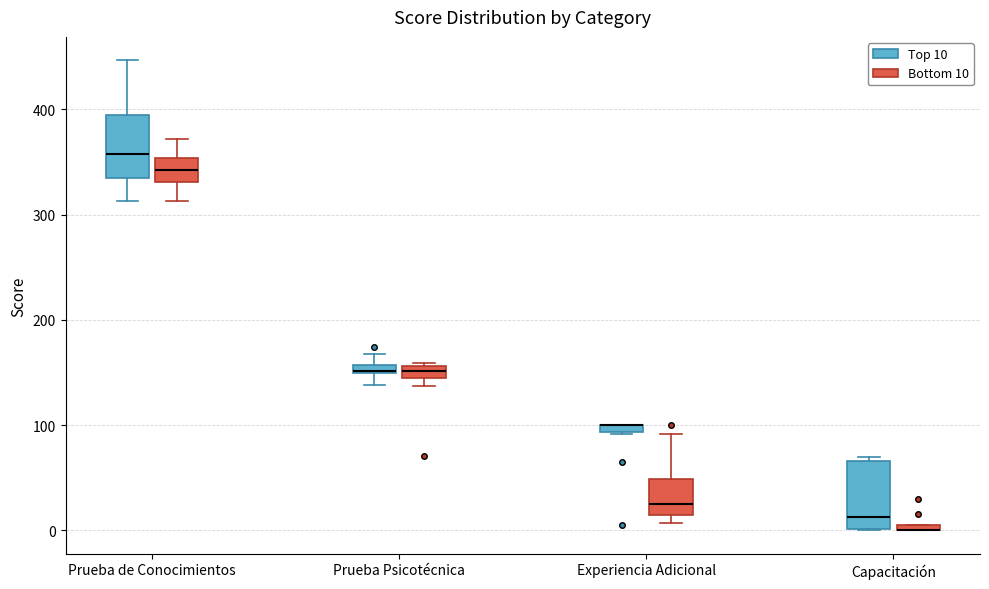

Where does the upper whisker of the box for Prueba de Conocimientos (Bottom 10) end on the y-axis? The values are not printed on the chart, so give them approximately, as read against the axis.

370